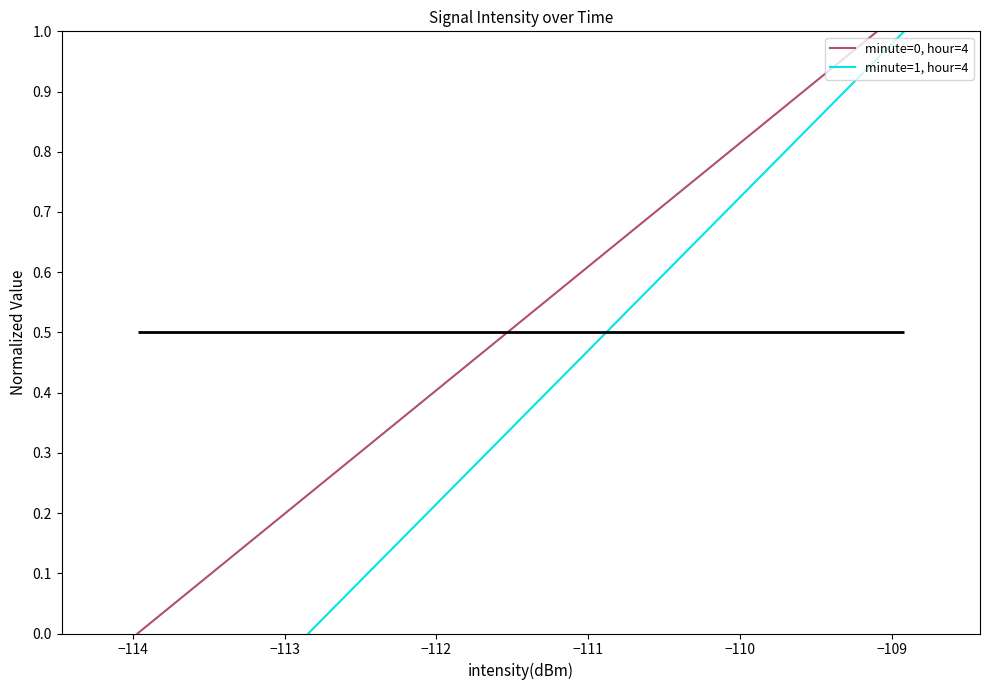

What is the highest value of the minute=0, hour=4 series?

1.0